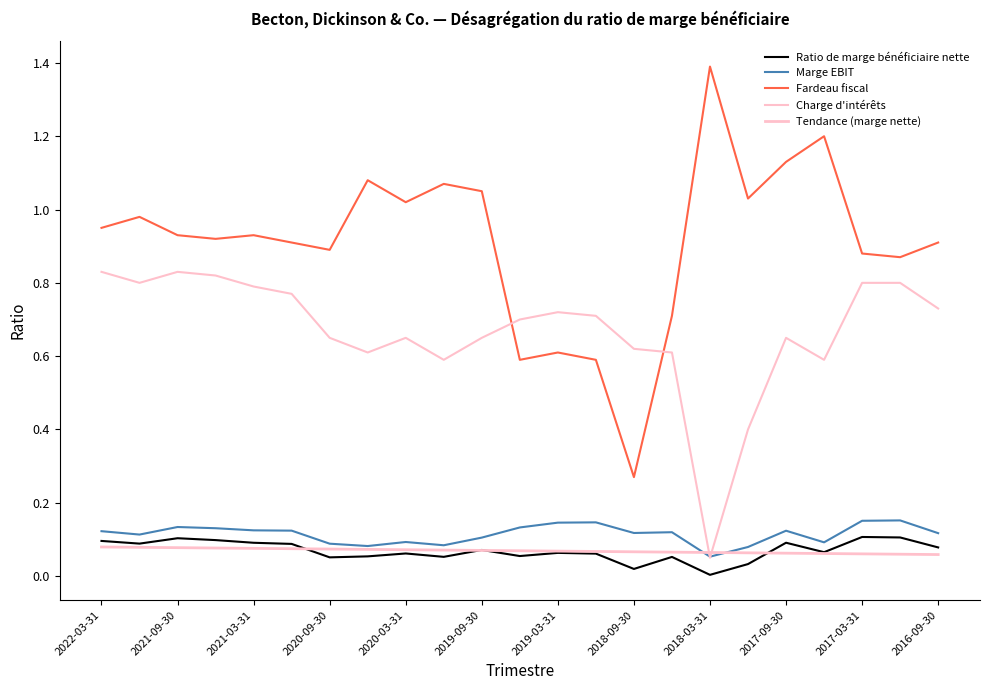

True or false: Fardeau fiscal and Marge EBIT intersect in this chart.

False